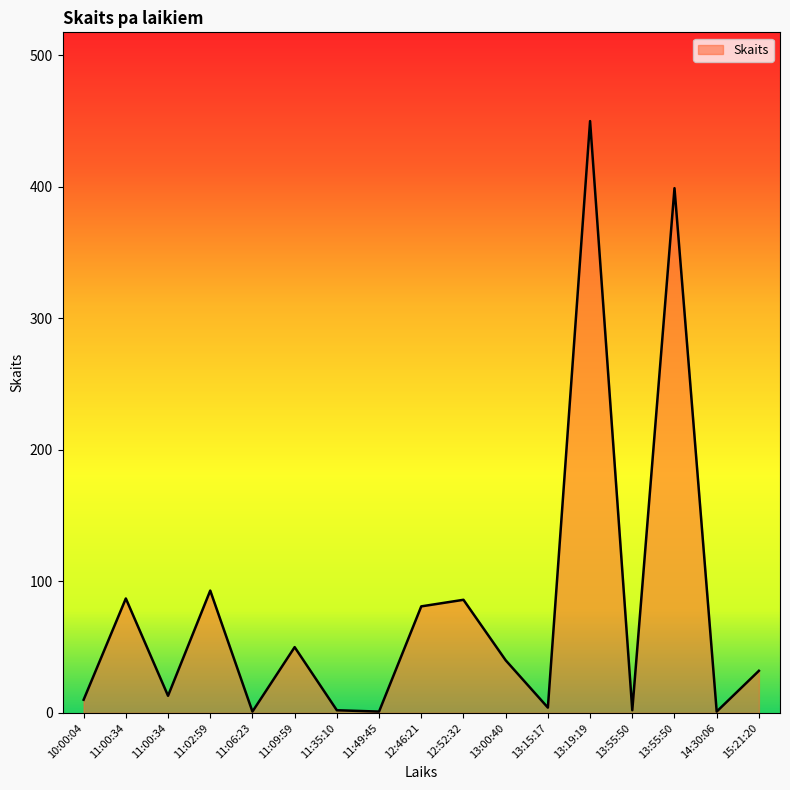

True or false: the data shows 450 at 13:19:19.

True